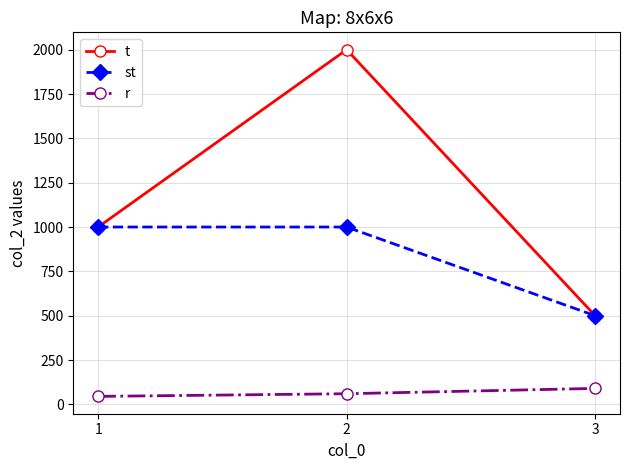

The value of t at 1 is 1000. True or false?

True